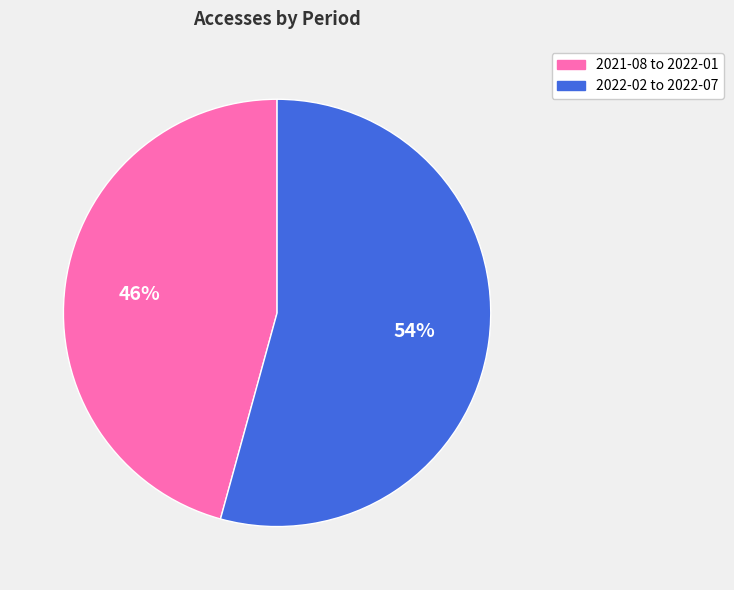

Is there a majority slice in this chart?

Yes